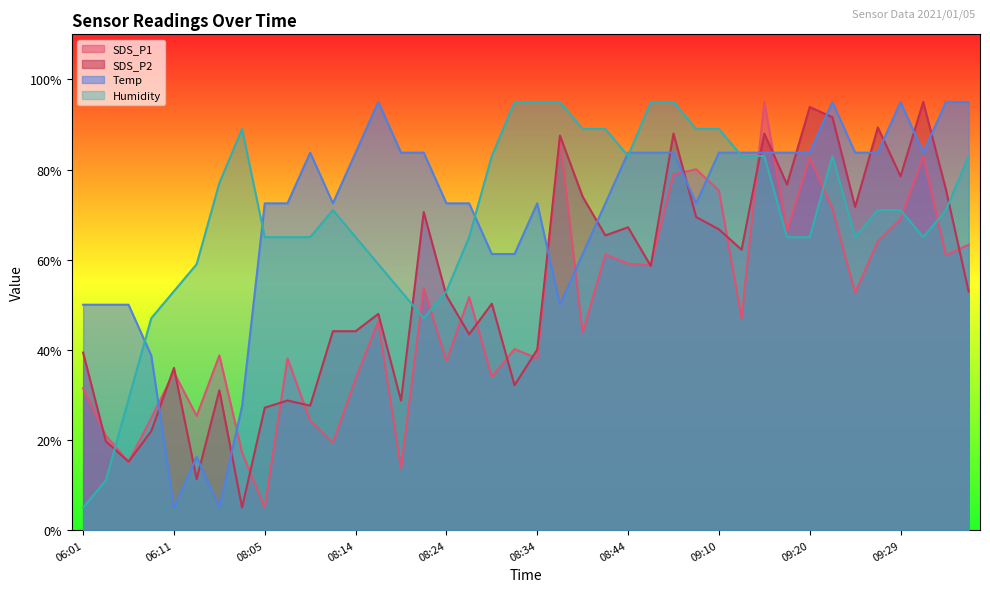

At which category does the chart reach its peak across all series?

09:15